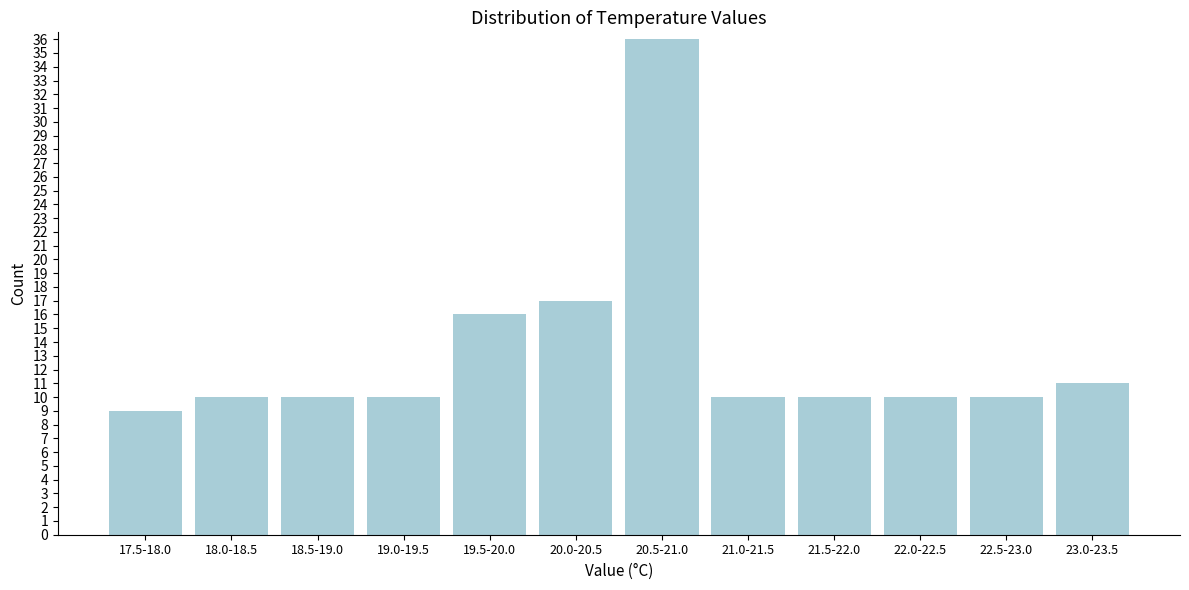

Reading left to right, list all the values displayed in this chart.

9	10	10	10	16	17	36	10	10	10	10	11